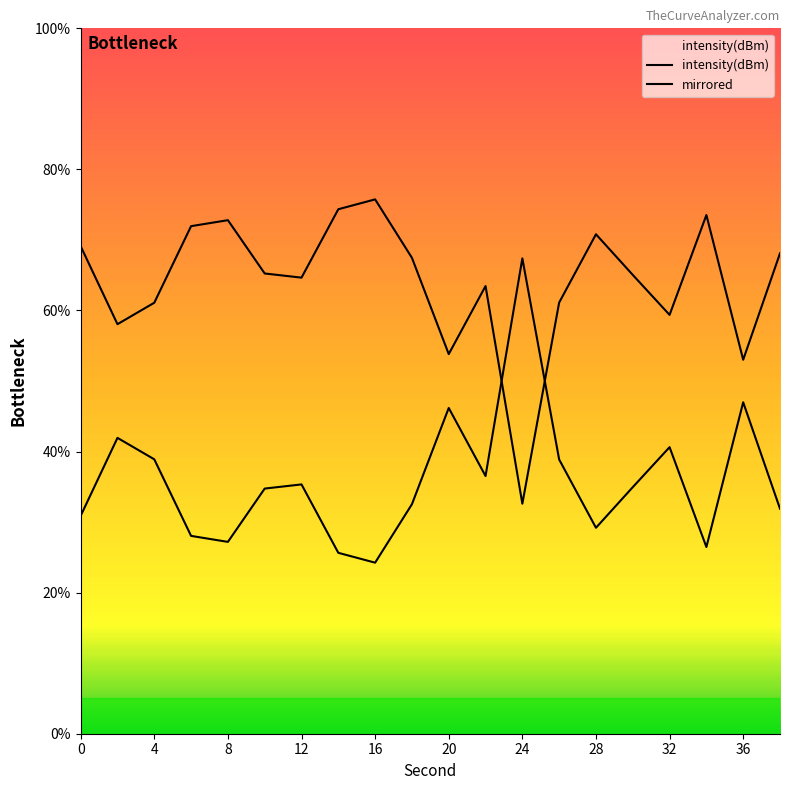

Reading left to right, extract all data points from this chart.

intensity(dBm): 30.9	41.9	38.9	28.0	27.2	34.8	35.3	25.6	24.2	32.5	46.2	36.5	67.4	38.9	29.2	35.0	40.6	26.5	47.0	31.9
mirrored: 69.1	58.1	61.1	72.0	72.8	65.2	64.7	74.4	75.8	67.5	53.8	63.5	32.6	61.1	70.8	65.0	59.4	73.5	53.0	68.1